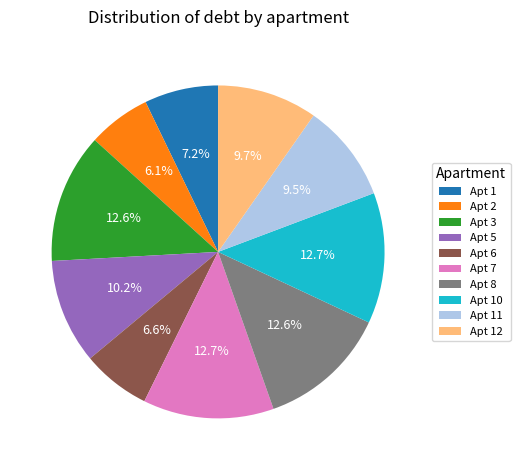

What is the smallest slice in the pie chart?

Apt 2